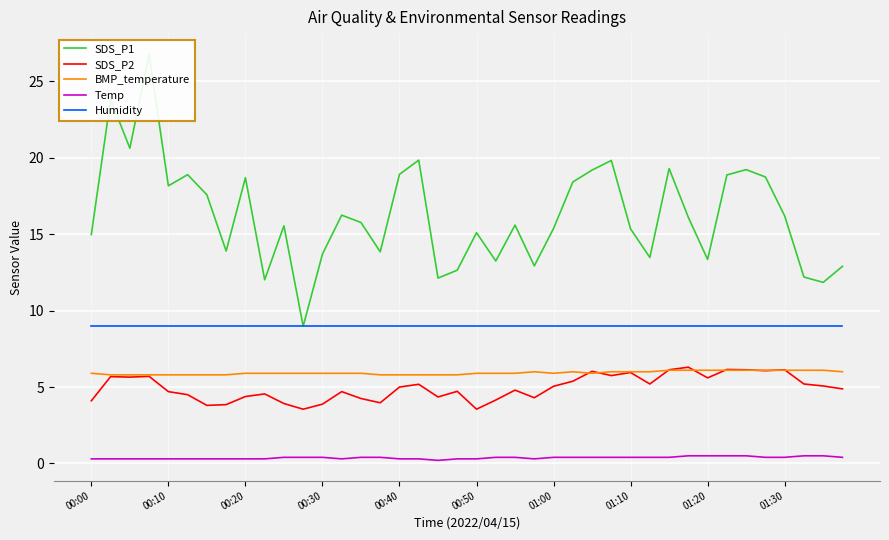

True or false: Humidity and SDS_P2 cross at least once.

False